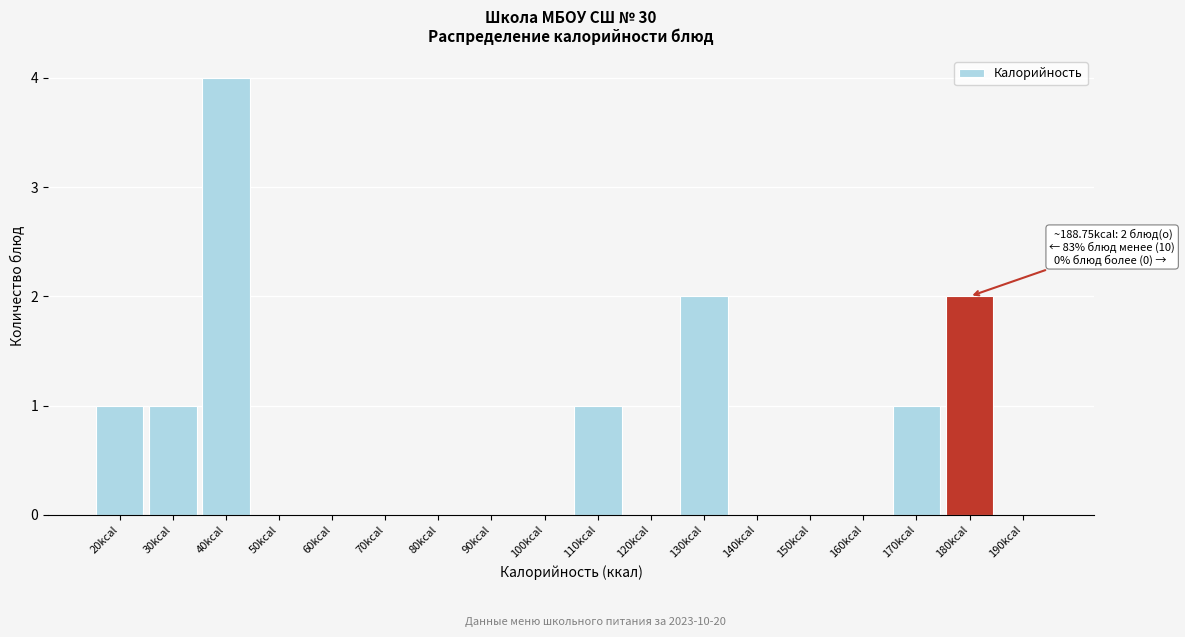

Reading right to left, what are all the values shown in this chart?

190kcal=0	180kcal=2	170kcal=1	160kcal=0	150kcal=0	140kcal=0	130kcal=2	120kcal=0	110kcal=1	100kcal=0	90kcal=0	80kcal=0	70kcal=0	60kcal=0	50kcal=0	40kcal=4	30kcal=1	20kcal=1